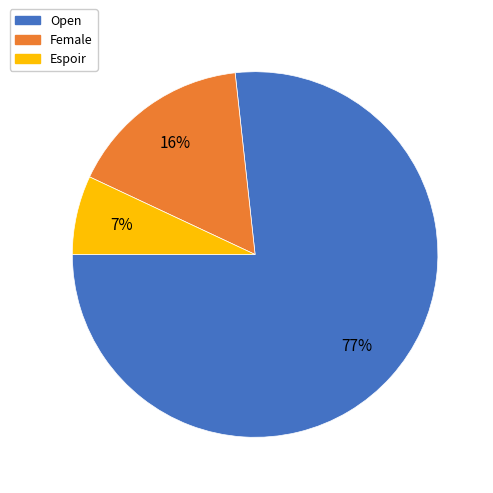

How many slices are in this pie chart?

3